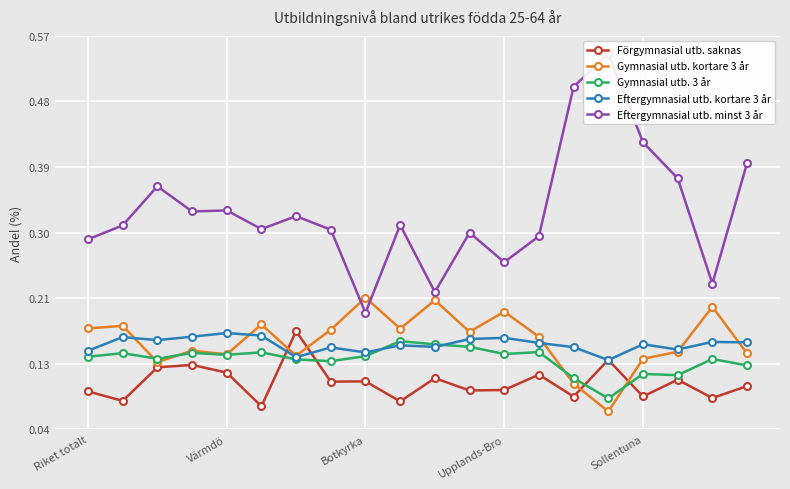

True or false: Gymnasial utb. kortare 3 år has more than 2 points higher than both neighbors.

True